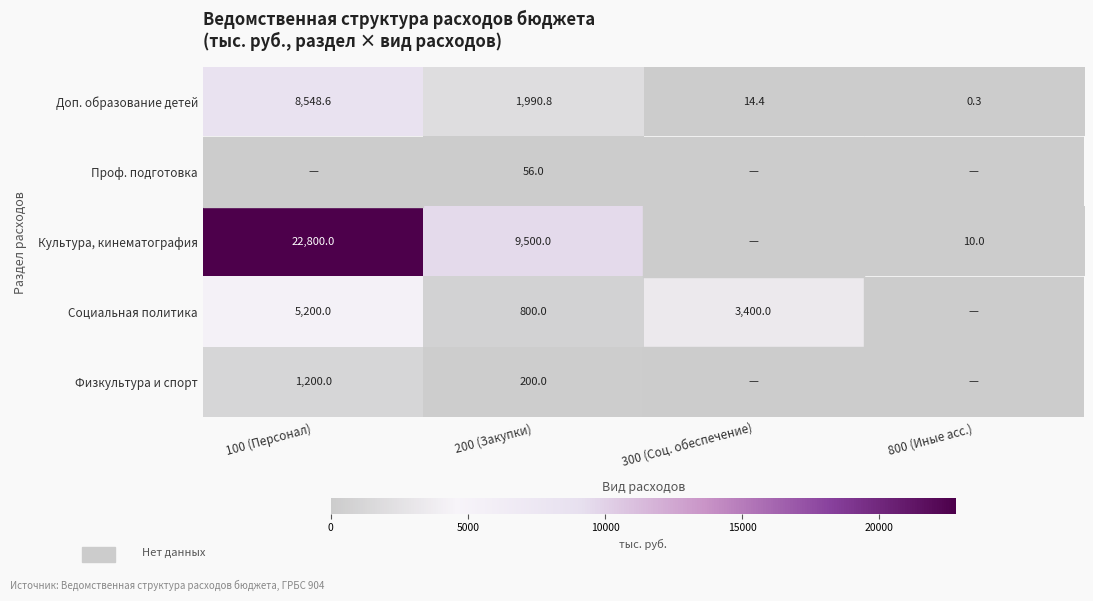

What value does the Доп. образование детей series have at 300 (Соц. обеспечение)?

14.4